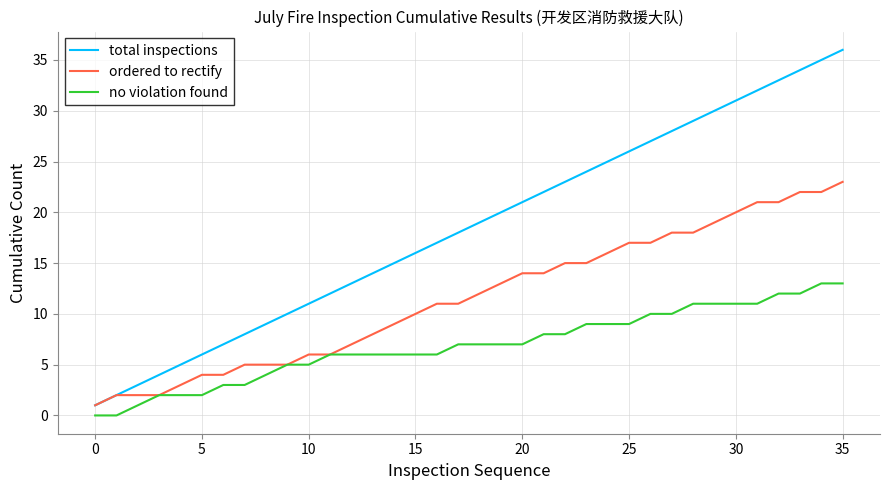

Which series has the largest total across all categories?

total inspections